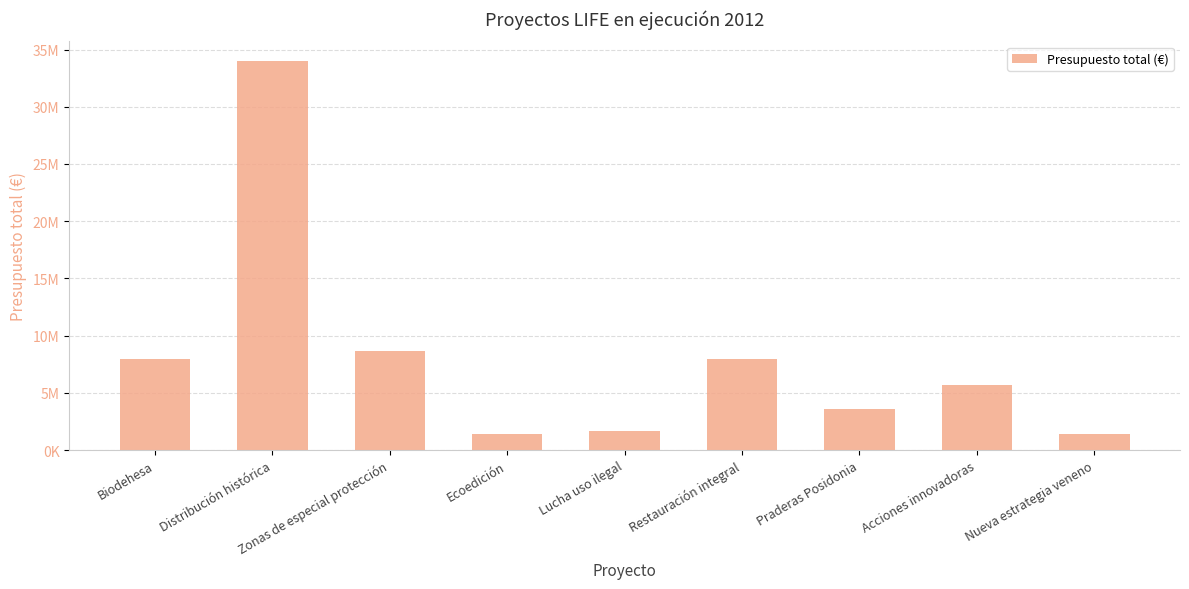

Between Restauración integral and Lucha uso ilegal, which is larger?

Restauración integral